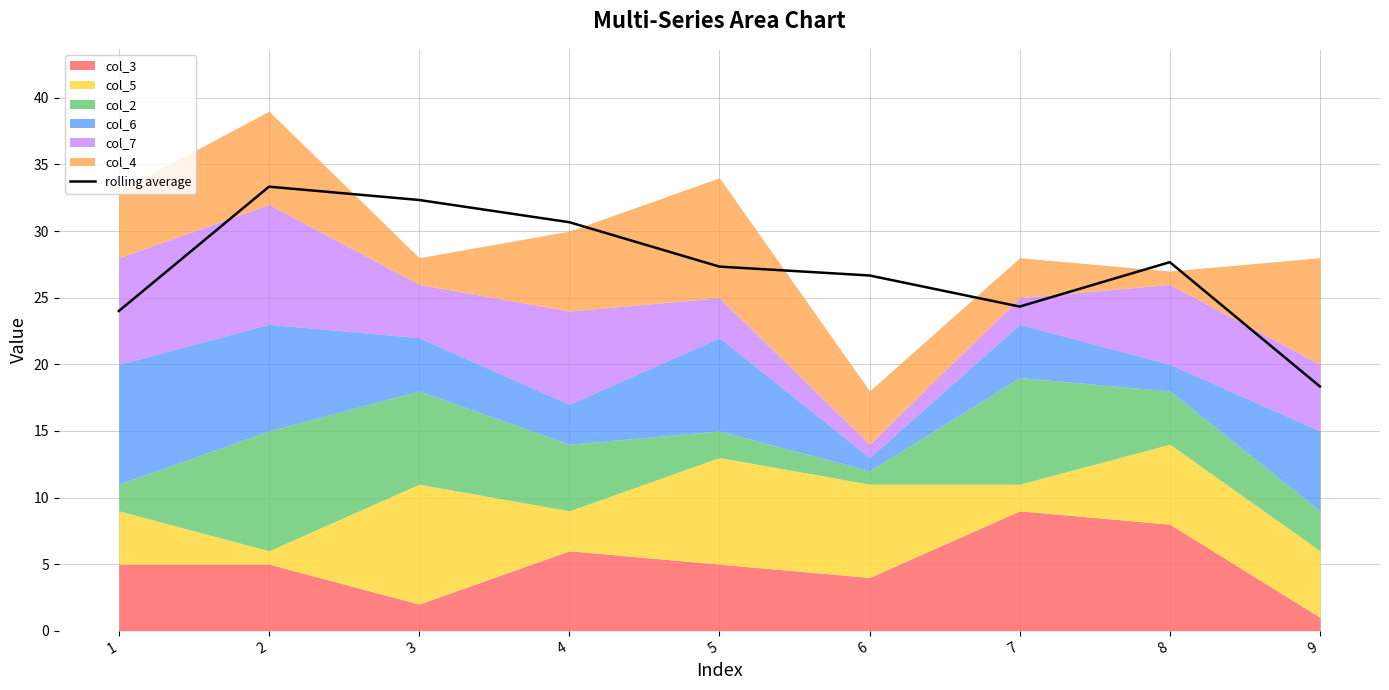

What is the sum of the values at 1 and 6?

50.7